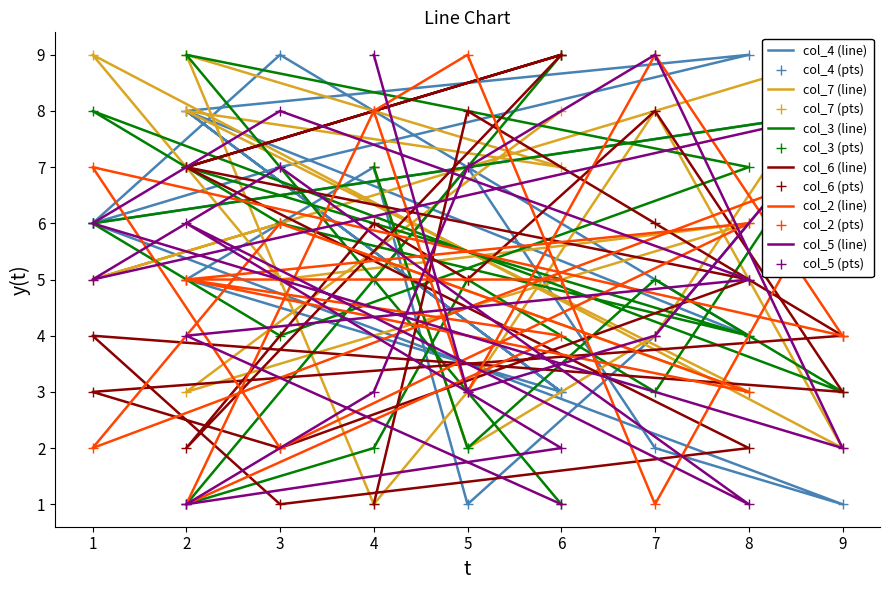

Which series has the largest range (max minus min)?

col_4